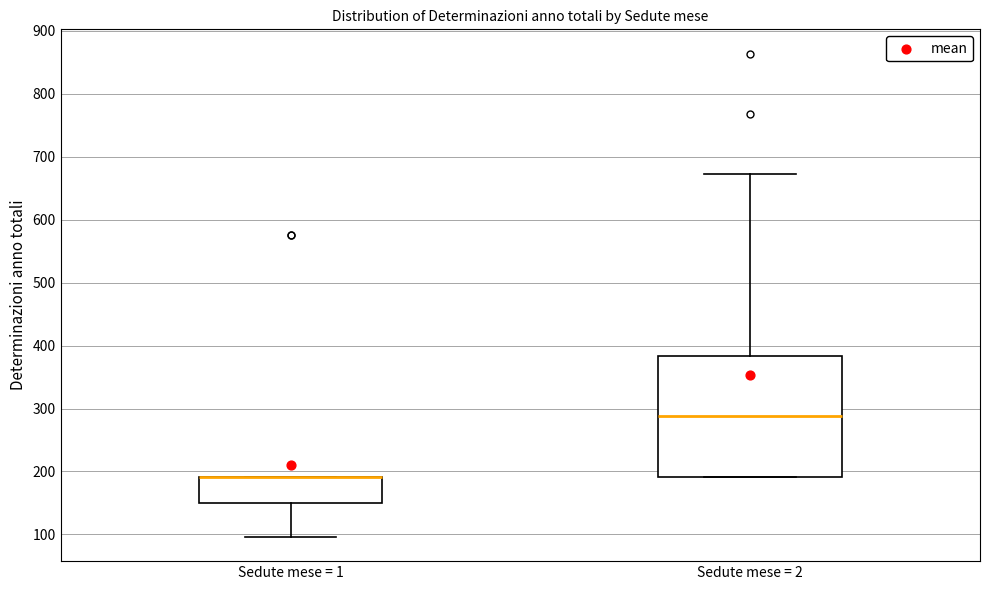

Reading left to right, transcribe this box plot: for each box, give where its median line is, the range the box spans, and where its two whiskers end, as read against the y-axis. The values are not printed on the chart, so give them approximately, as read against the axis.

Sedute mese = 1: median 190 (drawn on the box's upper edge), box 150 to 190, whiskers 100 to 190
Sedute mese = 2: median 290, box 190 to 380, whiskers 190 to 670